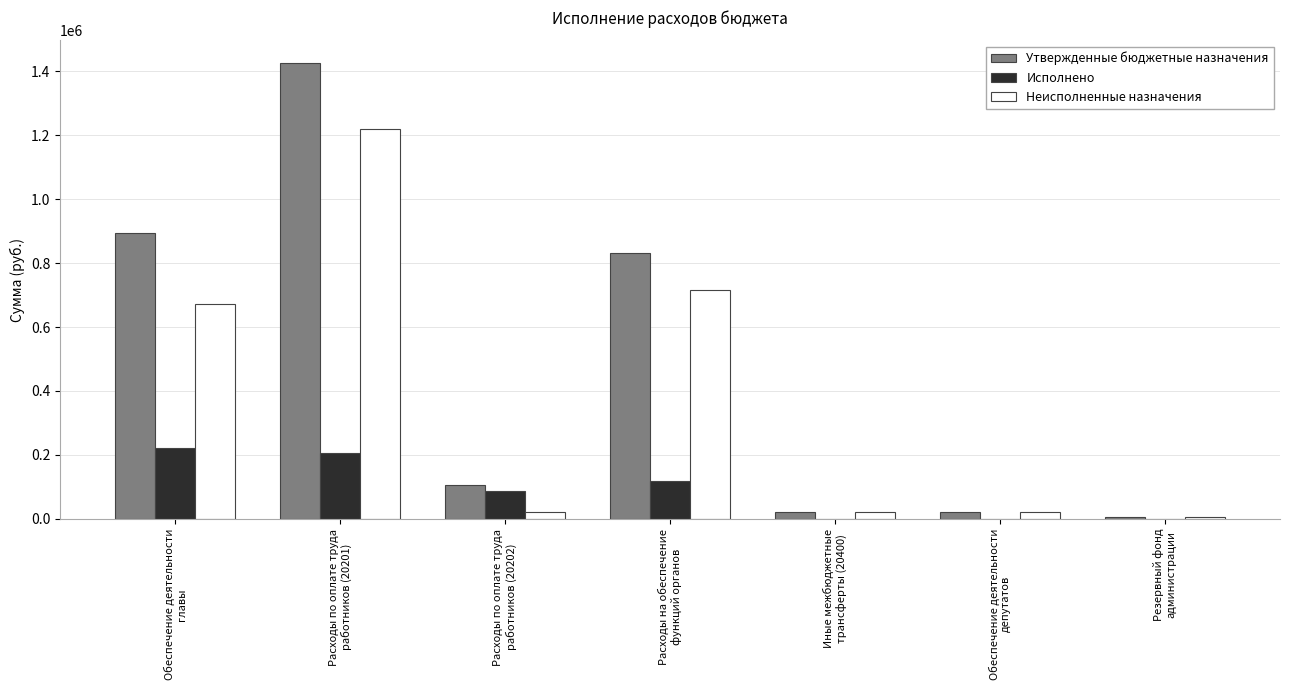

What is the sum of all Неисполненные назначения values?

2677488.9